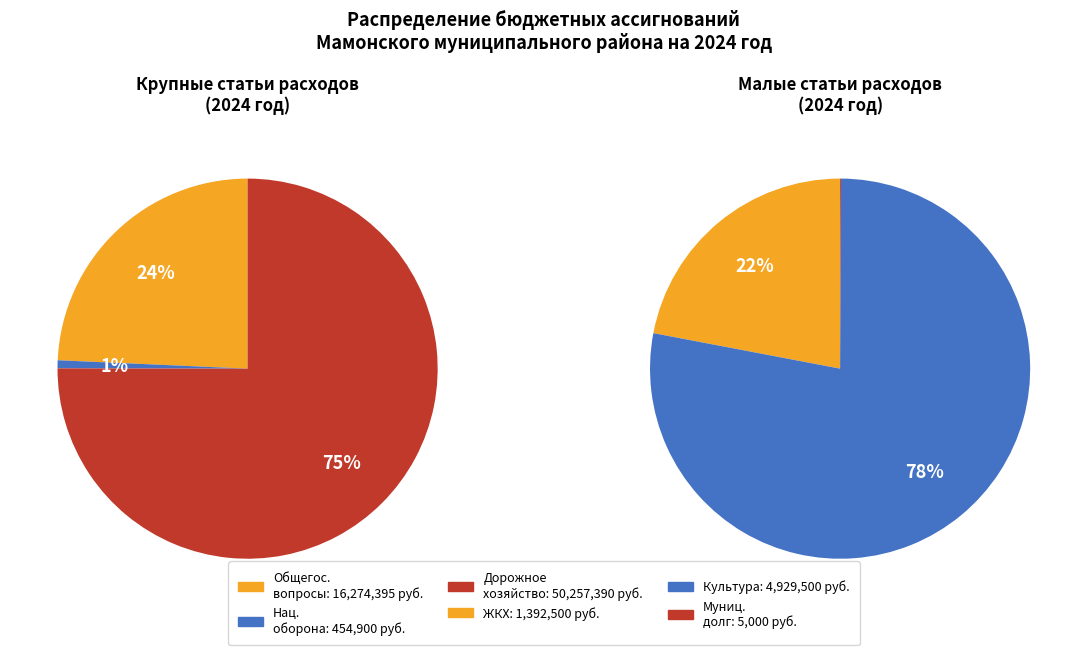

Count the number of slices in the pie.

6